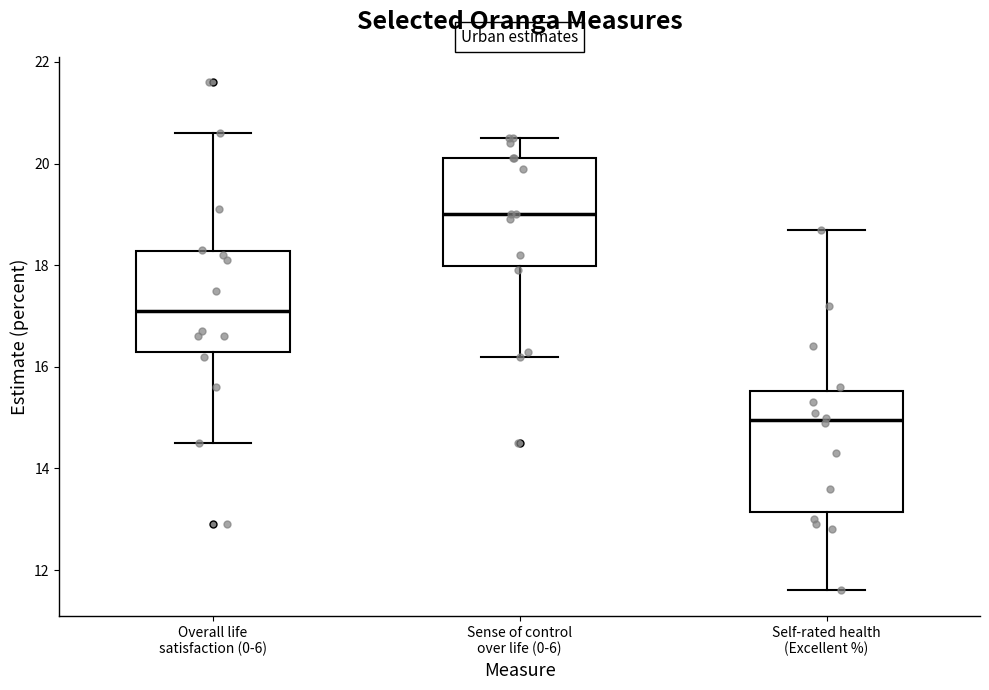

Reading left to right, read every box against the y-axis: the position of its median line, the range the box covers, and the ends of its whiskers. The values are not printed on the chart, so give them approximately, as read against the axis.

Overall life satisfaction (0-6): median 17.2, box 16.4 to 18.2, whiskers 14.6 to 20.6
Sense of control over life (0-6): median 19.0, box 18.0 to 20.2, whiskers 16.2 to 20.6
Self-rated health (Excellent %): median 15.0, box 13.2 to 15.6, whiskers 11.6 to 18.8